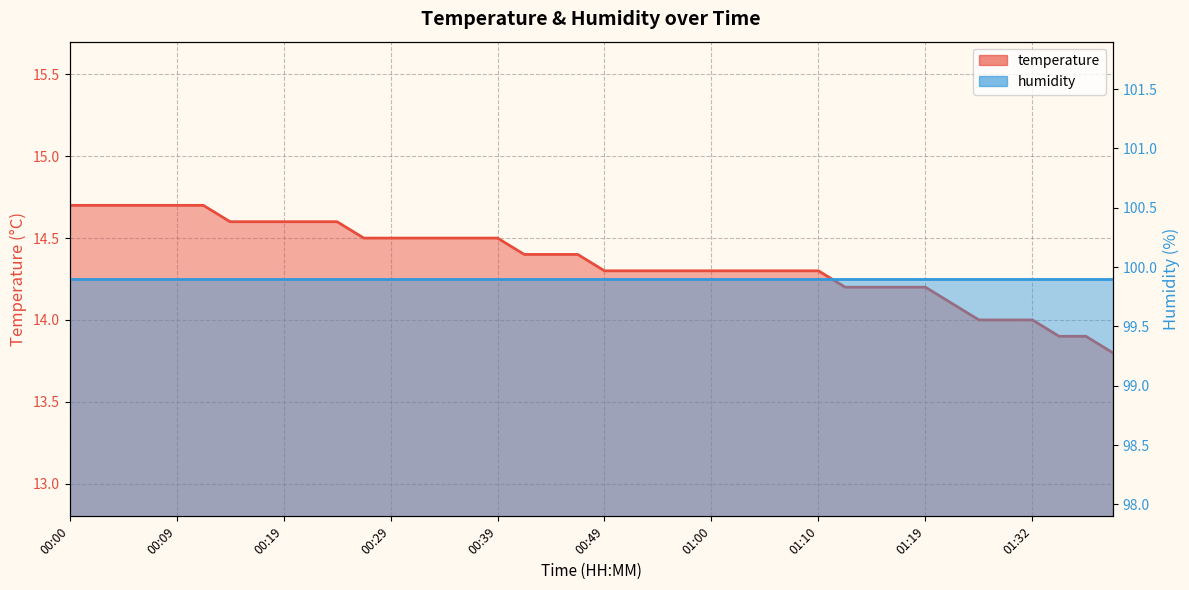

What is the ratio of the value at 01:17 to the value at 01:05?

1.0